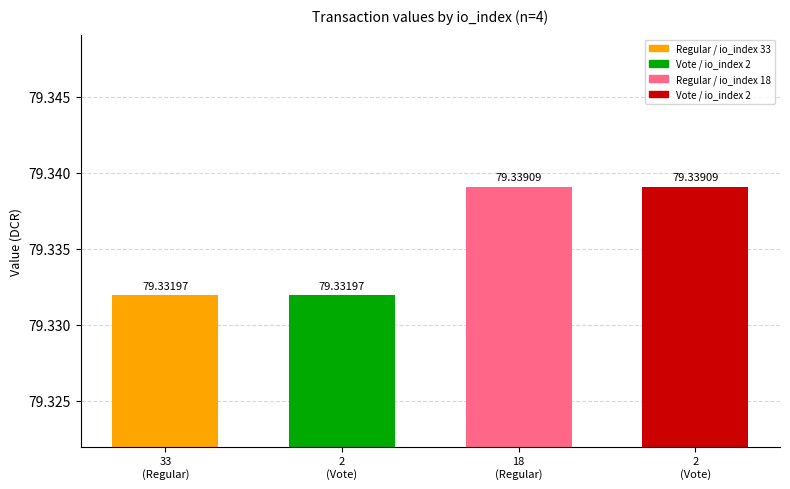

Rank the categories by value from highest to lowest.

18
(Regular), 2
(Vote), 33
(Regular), 2
(Vote)